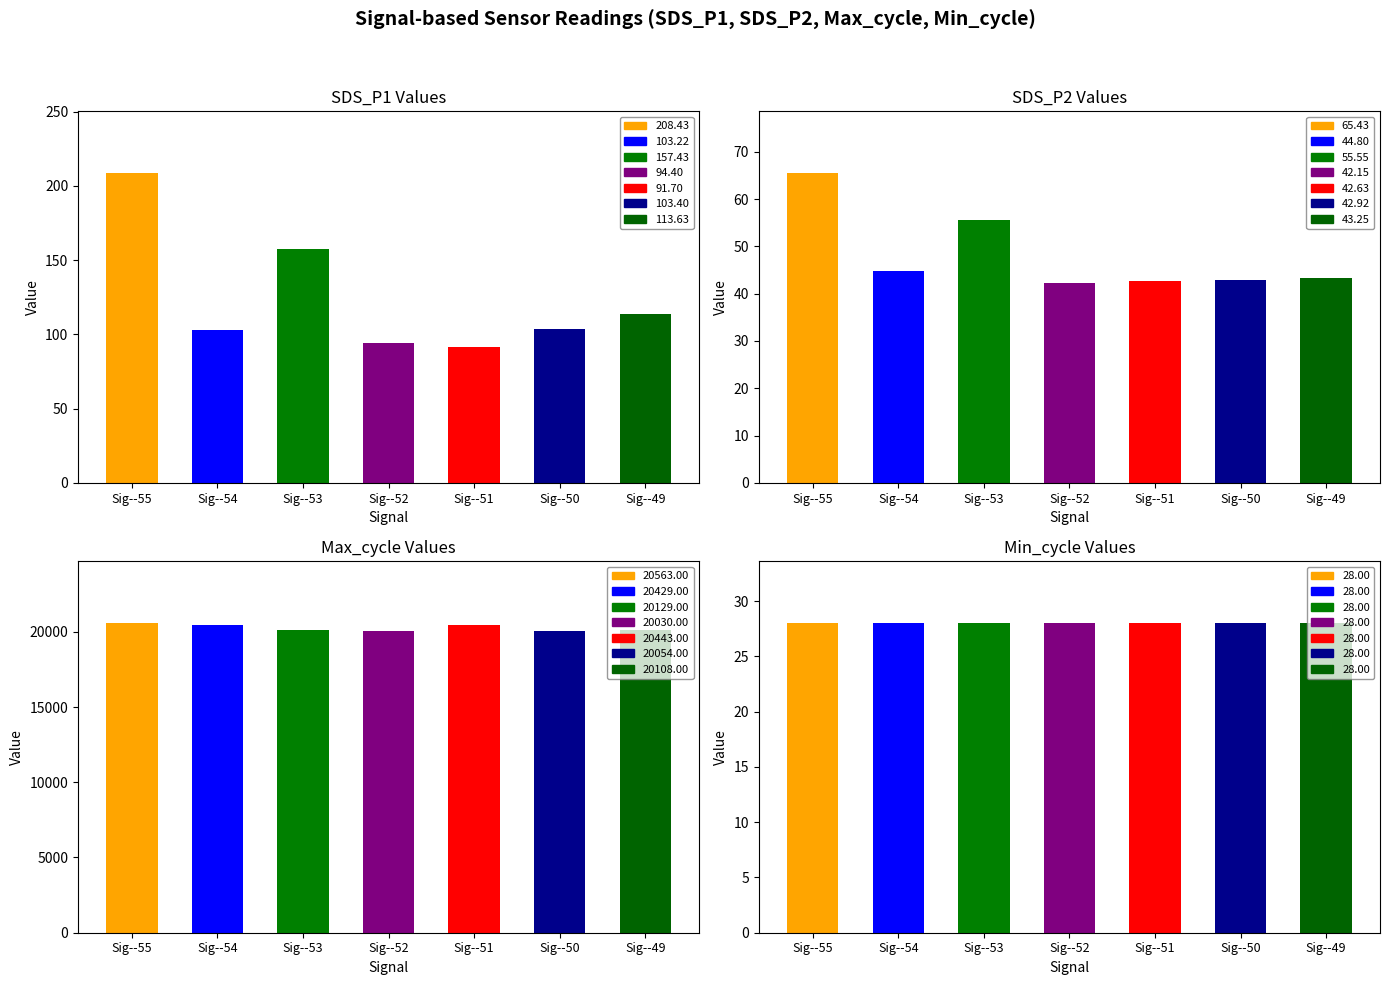

What is the spread (max minus min) of values at -53?

20101.0